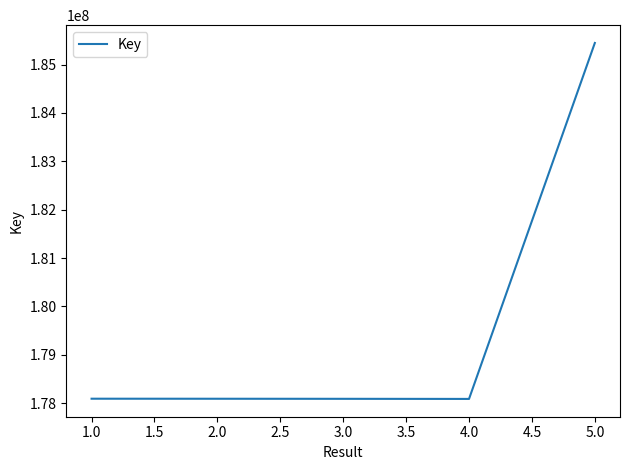

Where does the data first go above 178090662?

1.0